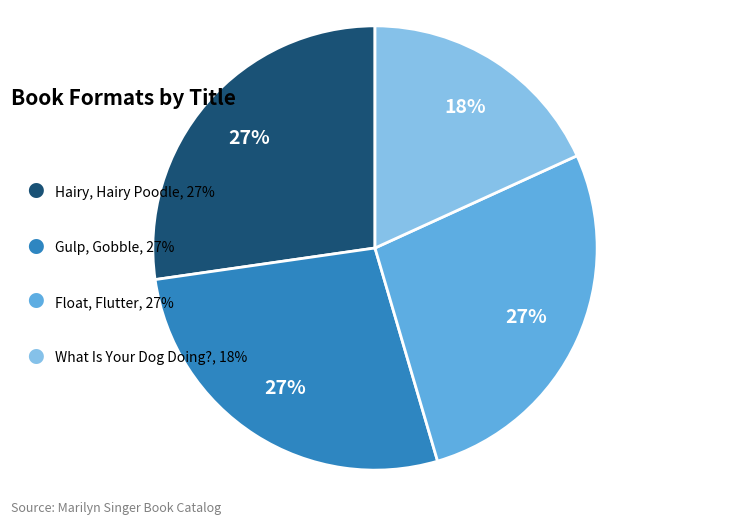

Does any single category account for the majority?

No